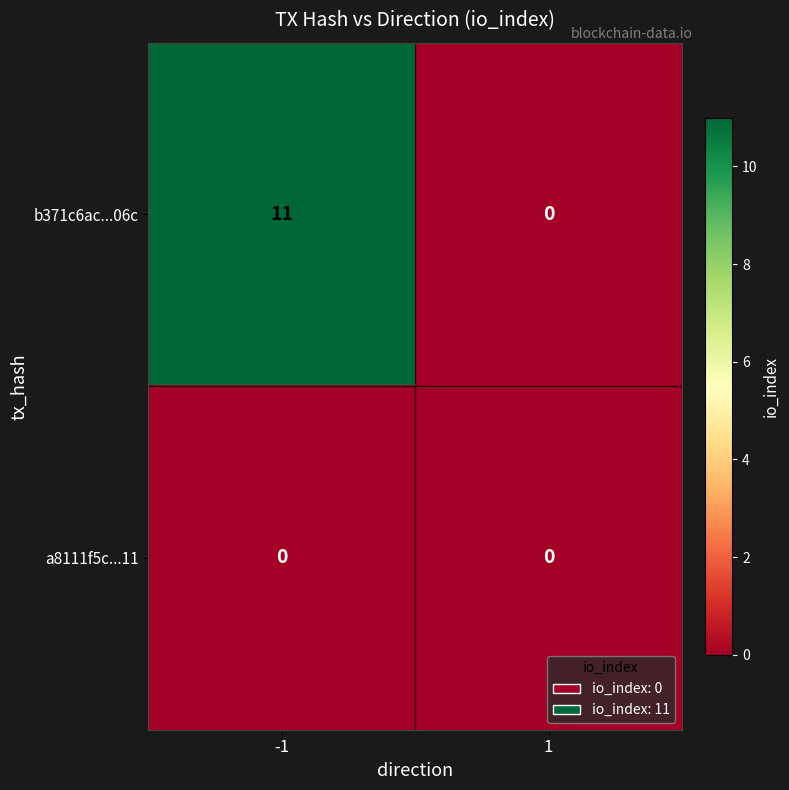

Reading left to right, what are all the values shown in this chart?

b371c6ac...06c: -1=11	1=0
a8111f5c...11: -1=0	1=0